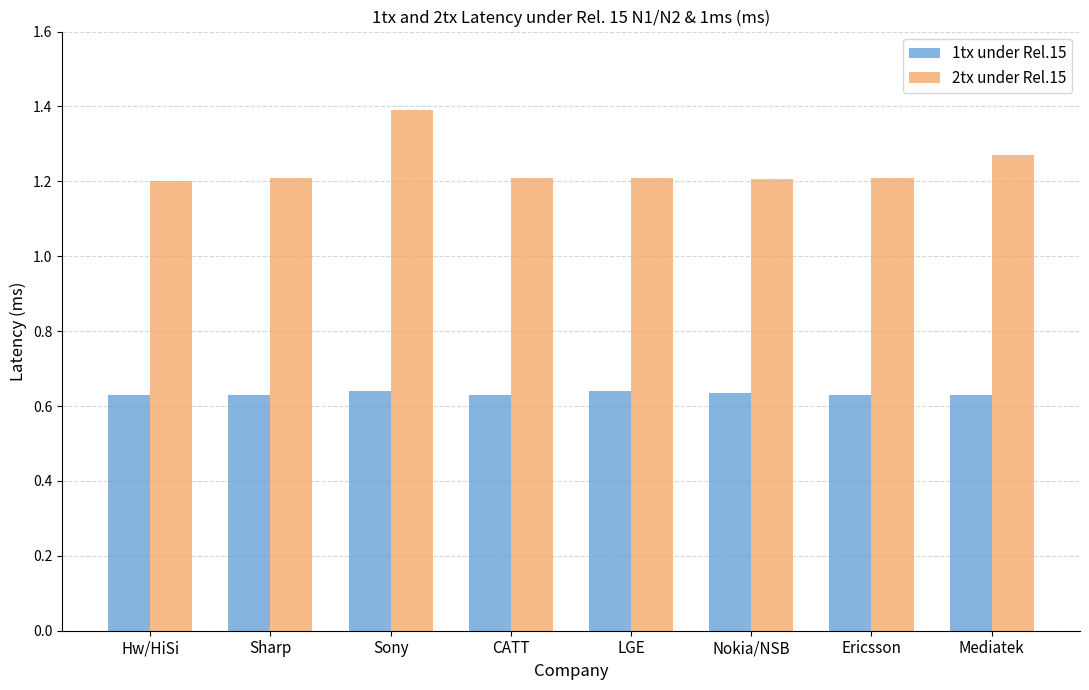

Between Sony and Nokia/NSB, which series saw the biggest shift?

2tx under Rel.15